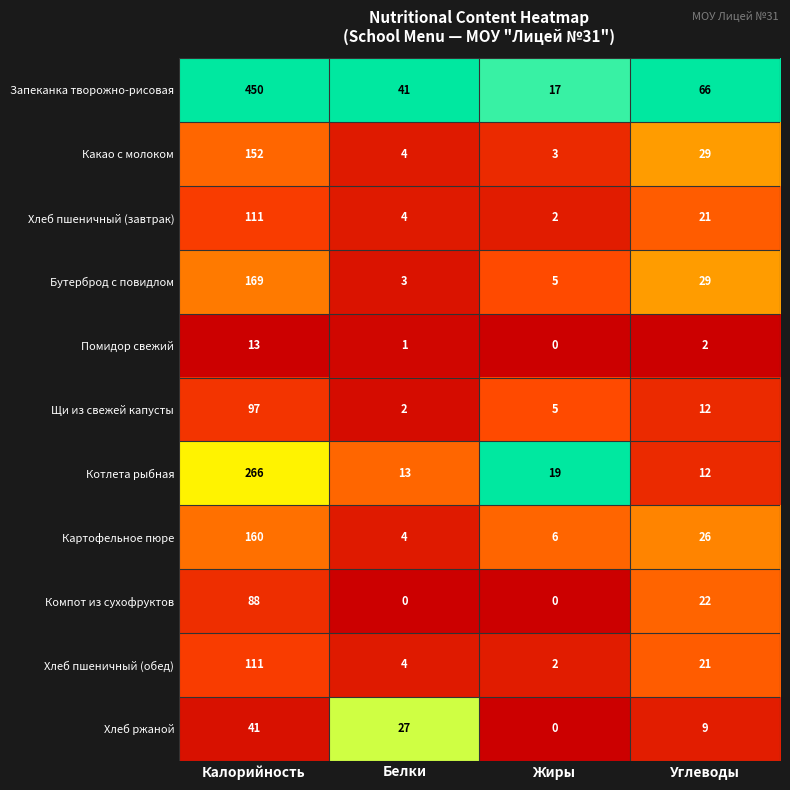

Which series has the largest total across all categories?

Запеканка творожно-рисовая